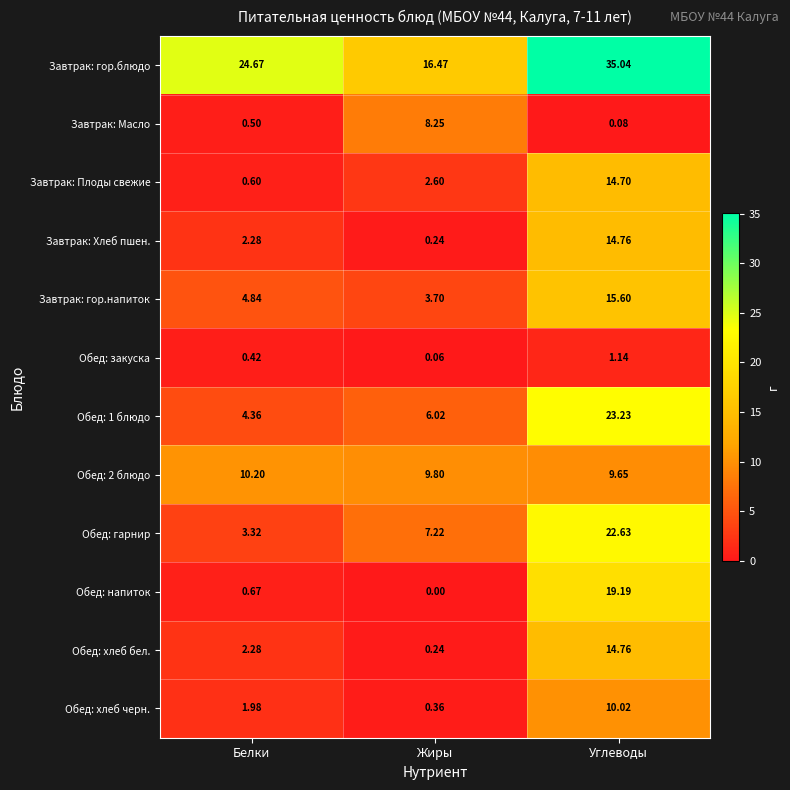

Rank the categories by Обед: 2 блюдо value from highest to lowest.

Белки, Жиры, Углеводы